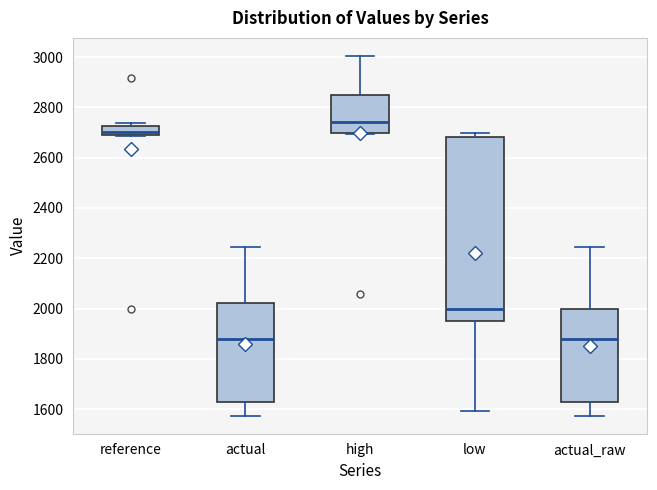

Comparing the boxes themselves (not the whiskers), which one is the tallest?

low